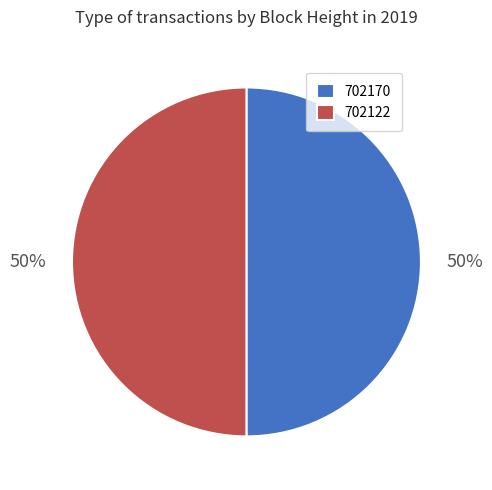

How many slices are in this pie chart?

2